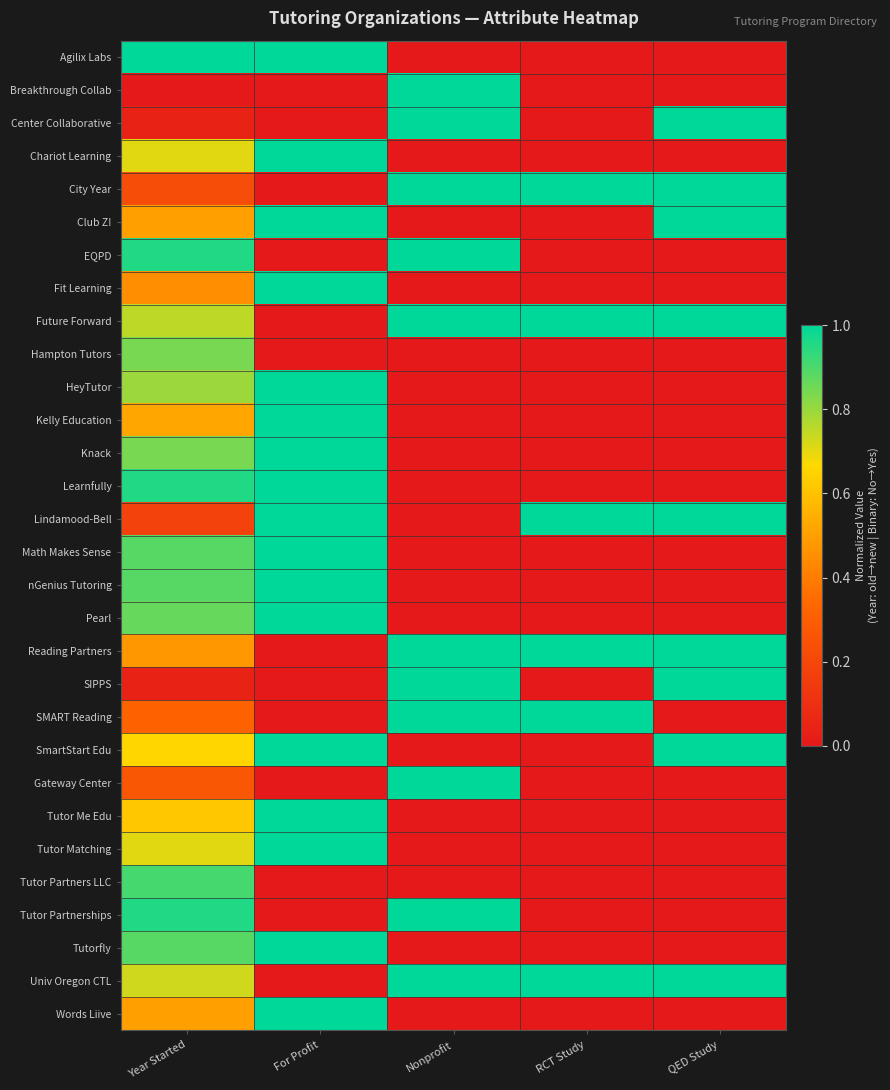

Which series has the largest range (max minus min)?

Agilix Labs